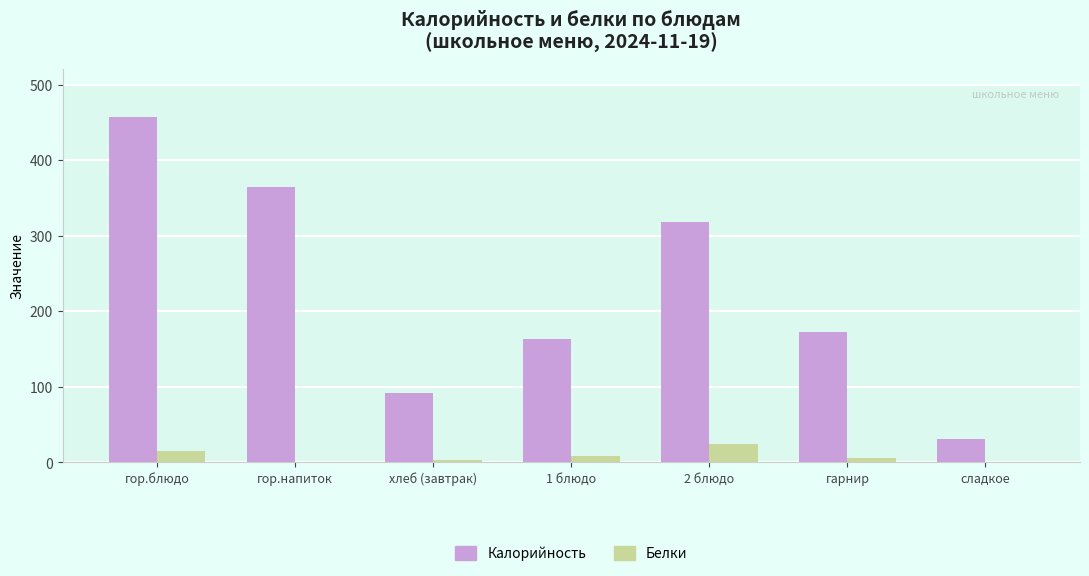

Count the number of categories in the chart.

7